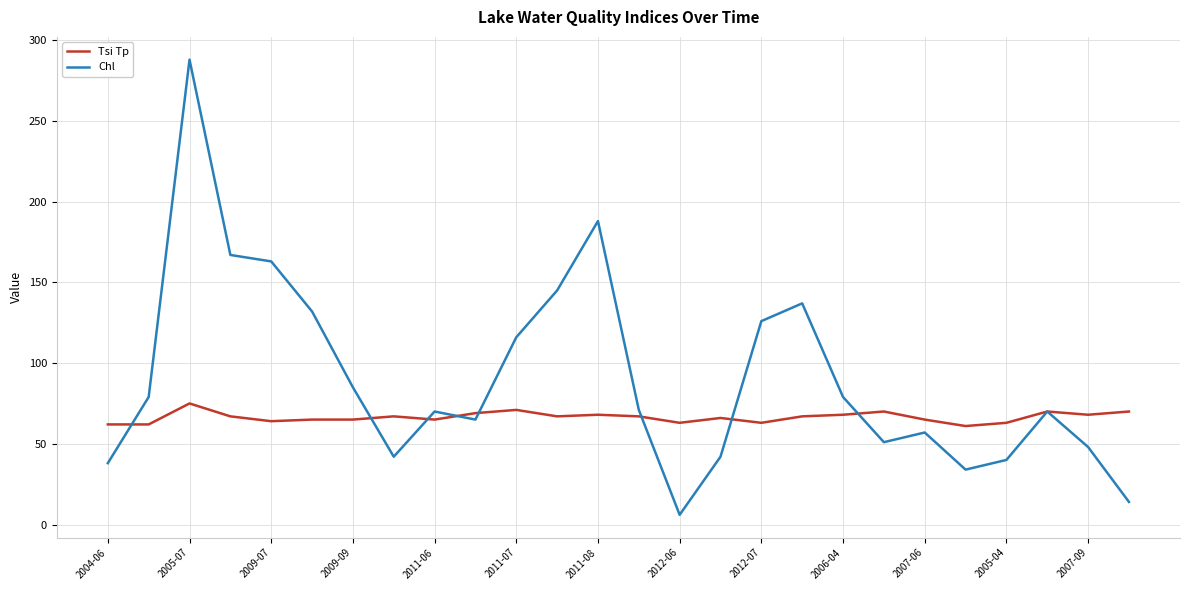

What is the highest value of the Chl series?

288